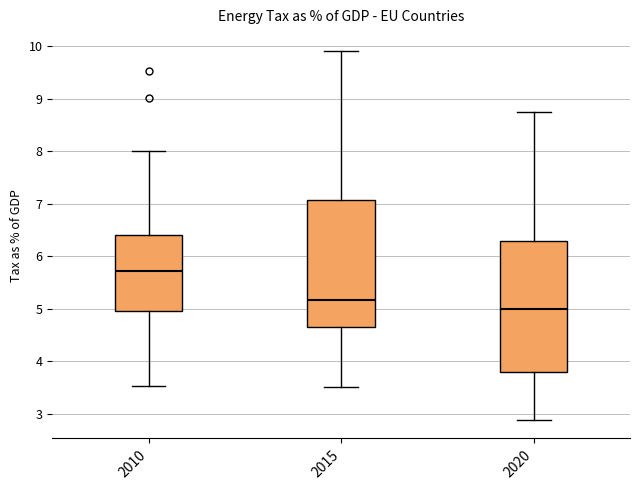

Where does the median line of the box at x = 2020 sit on the y-axis? The values are not printed on the chart, so give them approximately, as read against the axis.

5.0